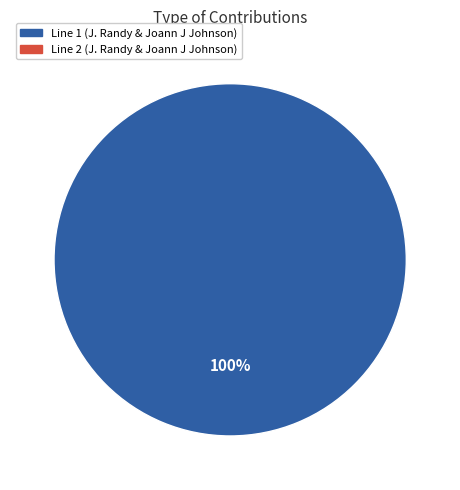

Is there a majority slice in this chart?

Yes